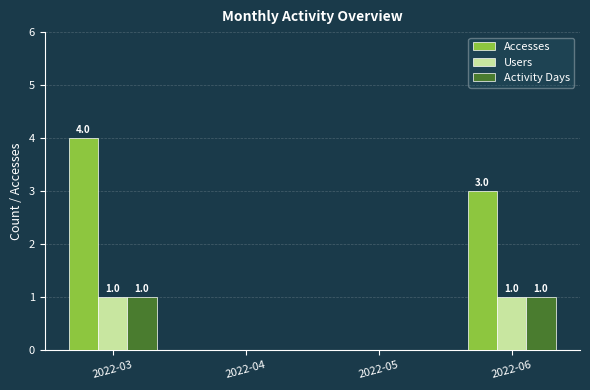

Reading right to left, what are all the values shown in this chart?

Accesses: 3	0	0	4
Users: 1	0	0	1
Activity Days: 1	0	0	1